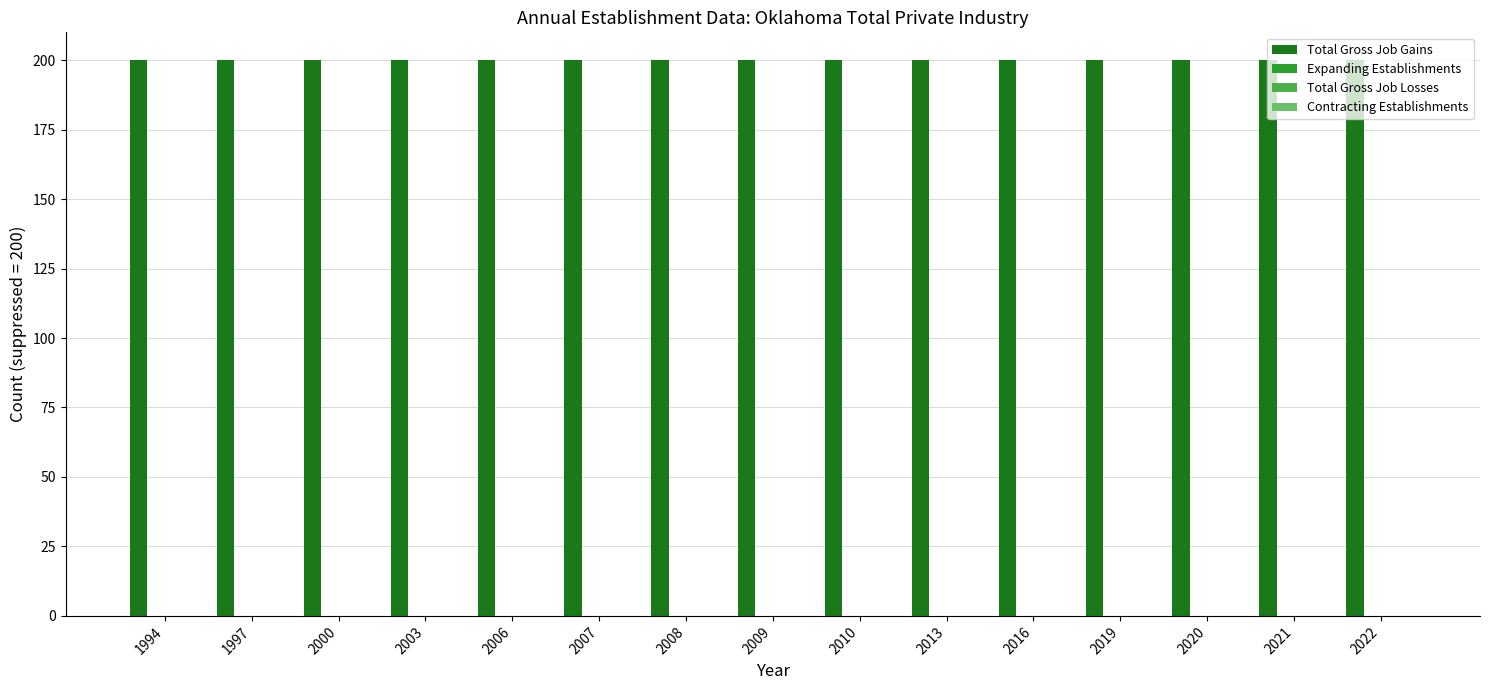

What is the sum of the Total Gross Job Gains values at 2013 and 1994?

400